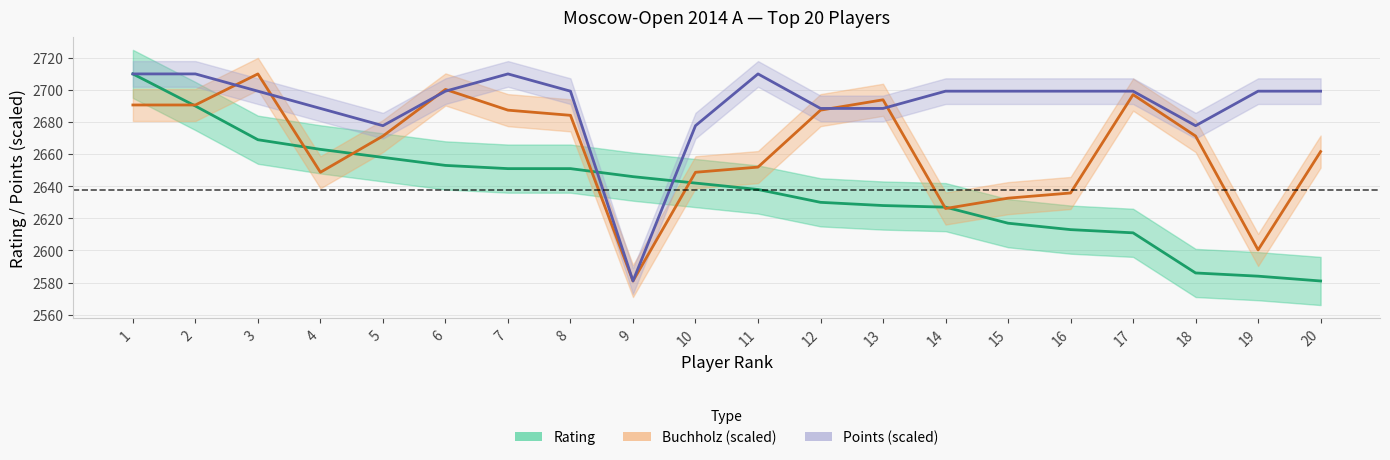

How many lines are shown in the chart?

3